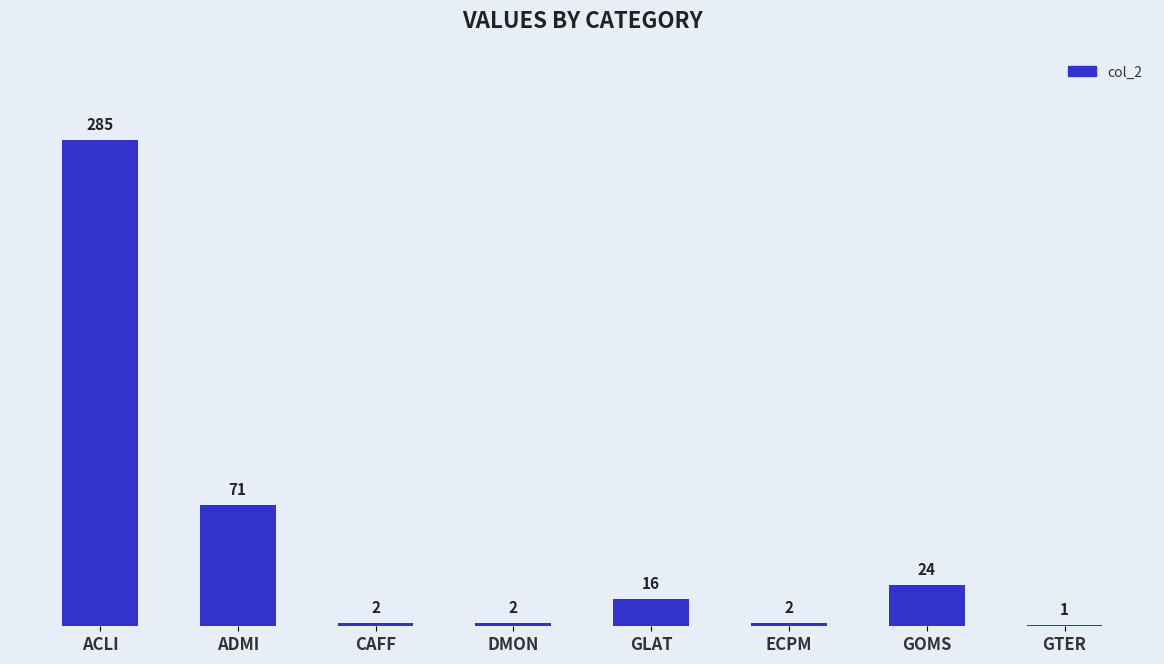

Are the bars horizontal?

No